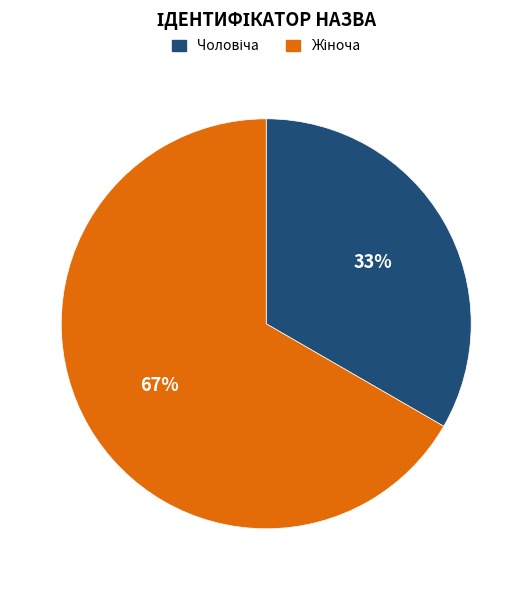

Does any single category account for the majority?

Yes